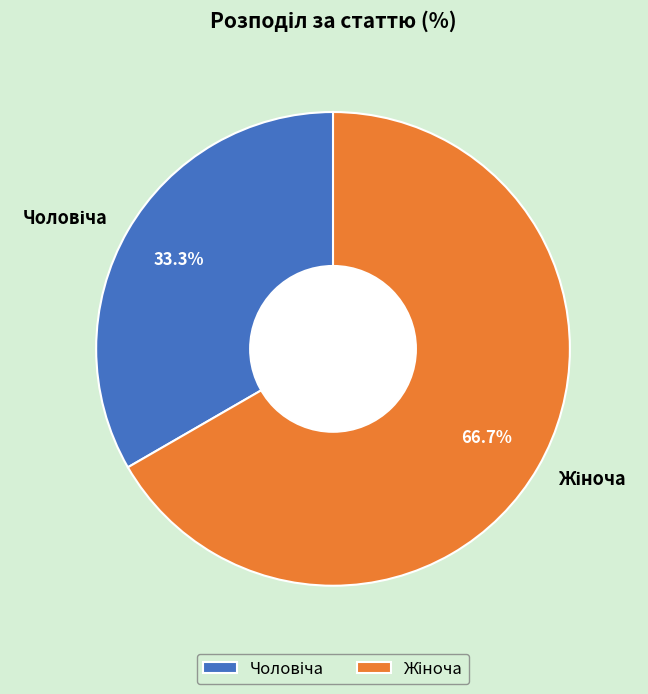

To the nearest percent, what is the difference between the largest and smallest slice percentages?

33%